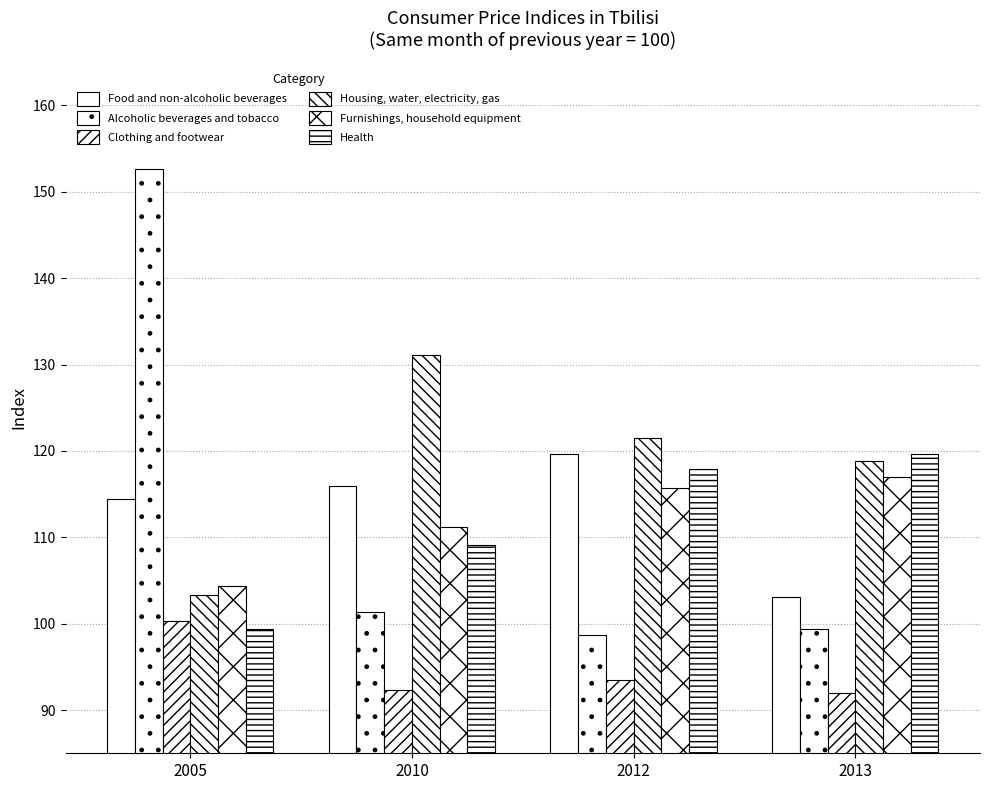

Does the chart contain stacked bars?

No